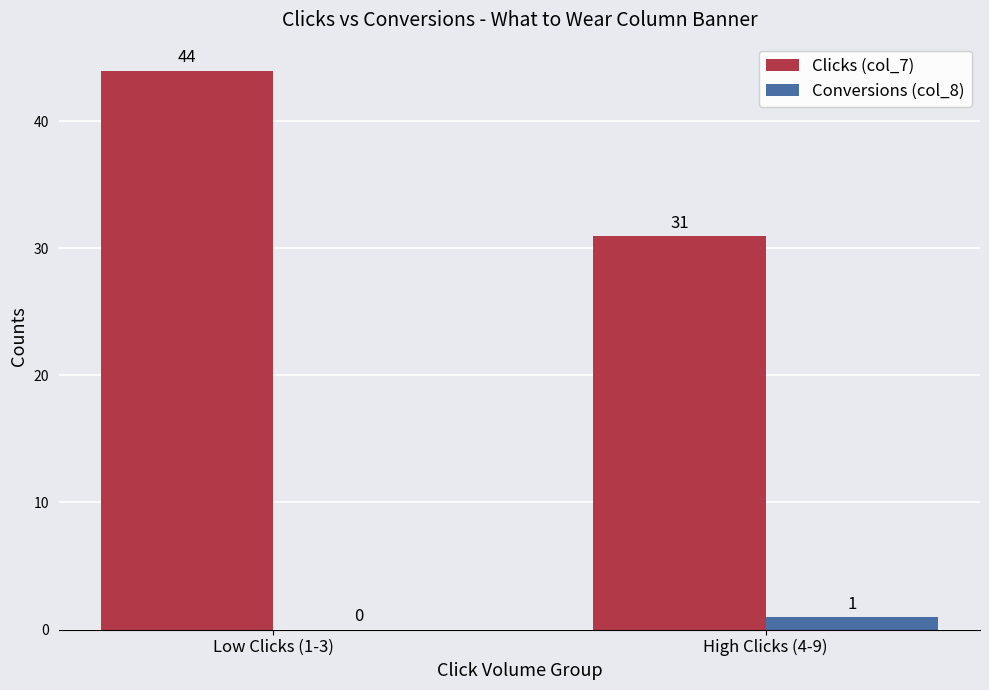

Reading right to left, what are all the values shown in this chart?

Clicks (col_7): High Clicks (4-9)=31	Low Clicks (1-3)=44
Conversions (col_8): High Clicks (4-9)=1	Low Clicks (1-3)=0